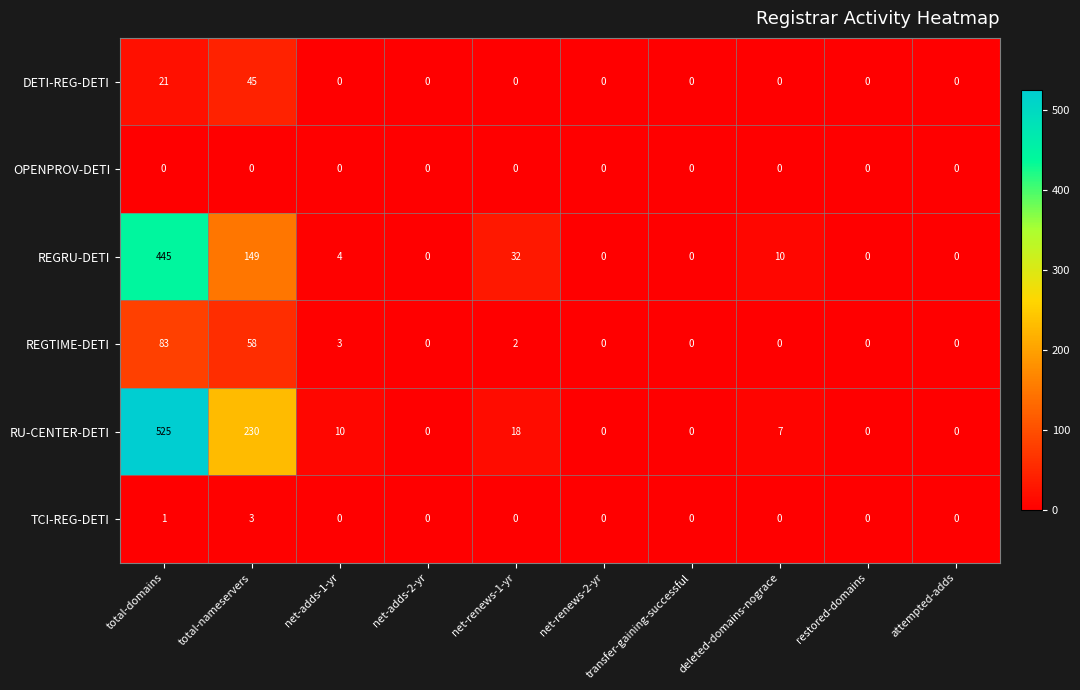

Read the RU-CENTER-DETI value at total-nameservers, to the nearest 10.

230